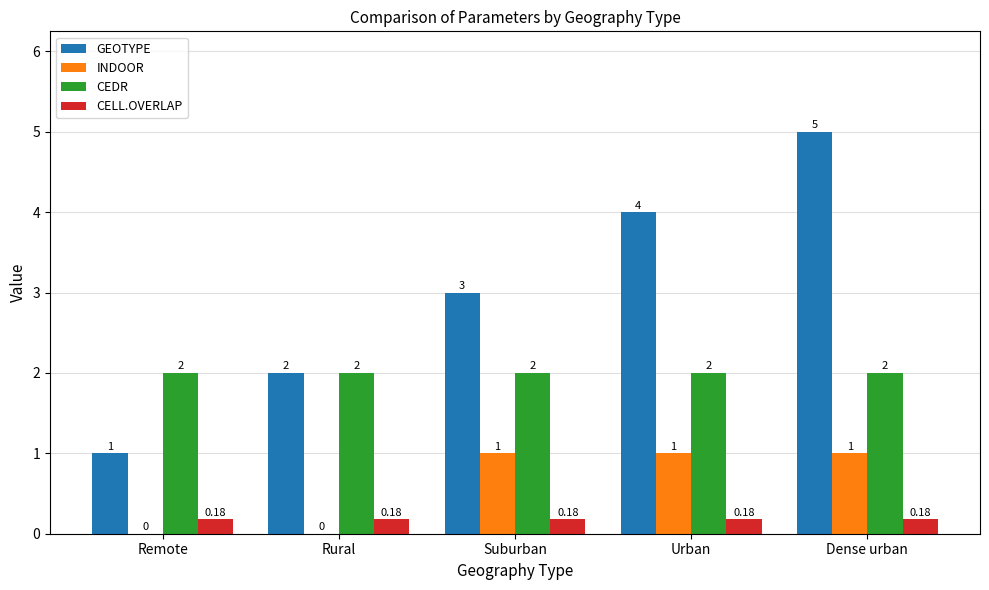

How many data points does each series have?

5